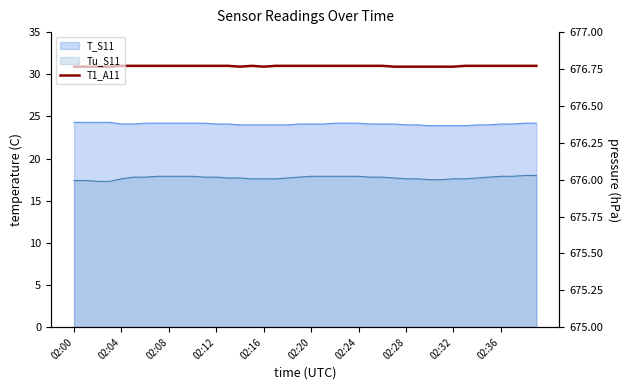

At which category does the data reach its first local peak?

15